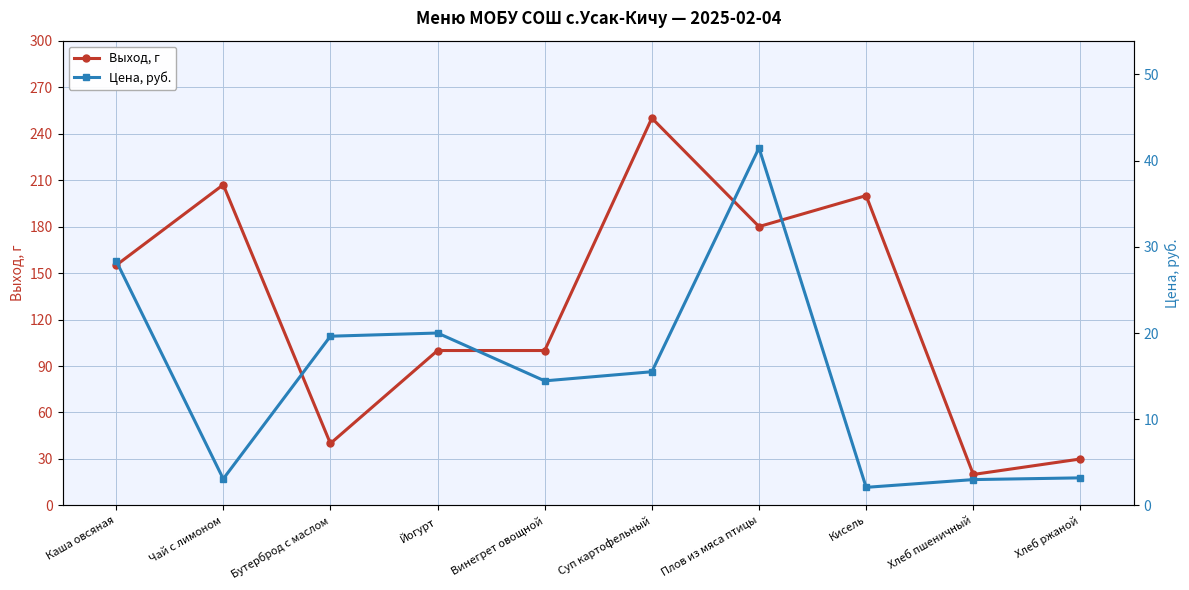

List the series in order of their overall mean, lowest first.

Цена, руб., Выход, г